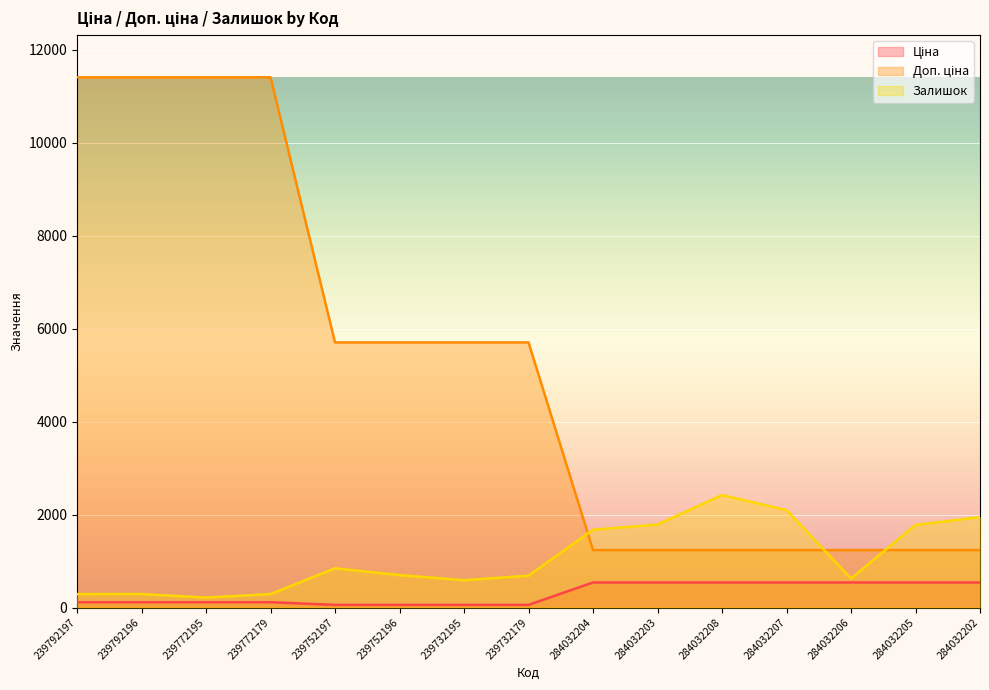

What is the spread (max minus min) of values at 284032208?

1880.0